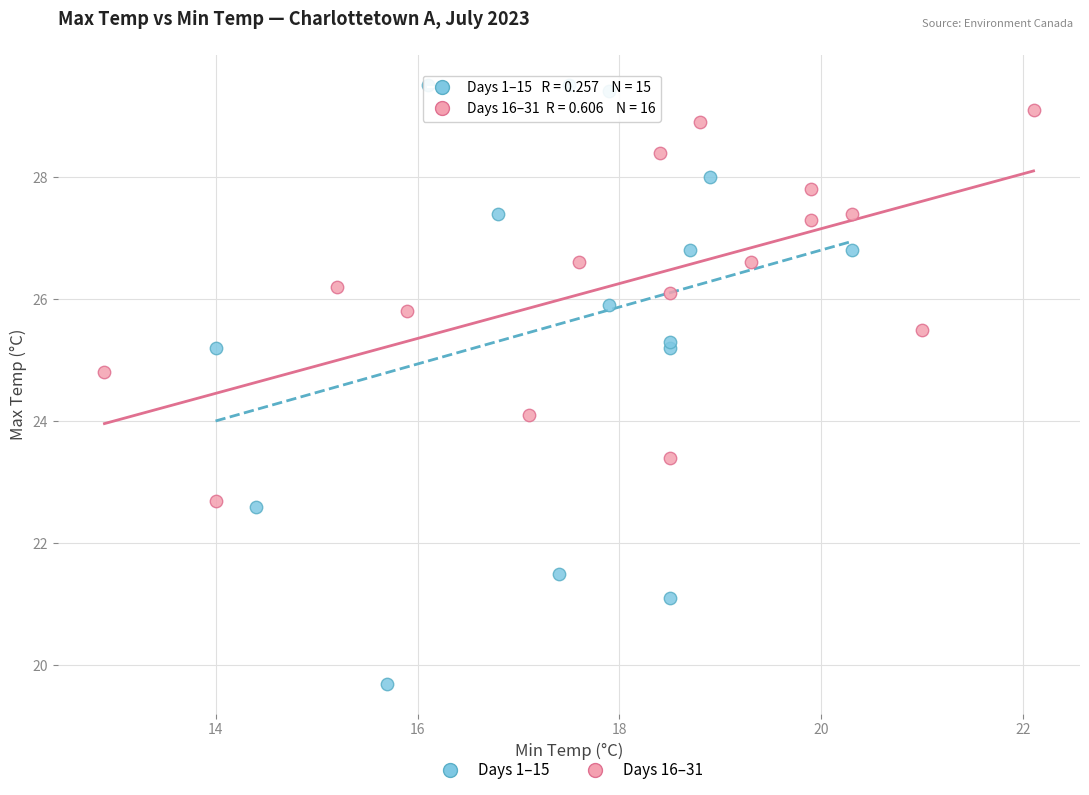

Which series has the widest spread of Y values?

Days 1–15